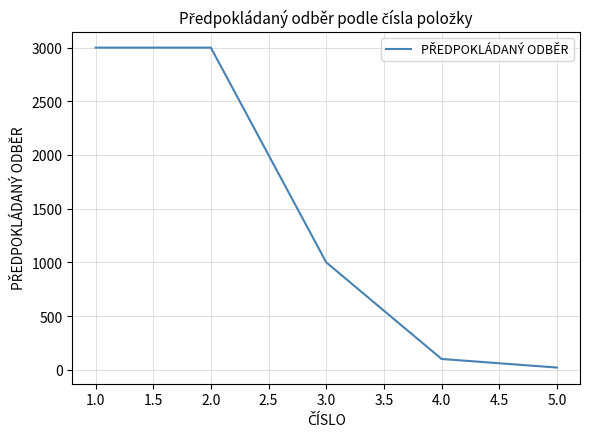

Read the value at 2.0.

3000